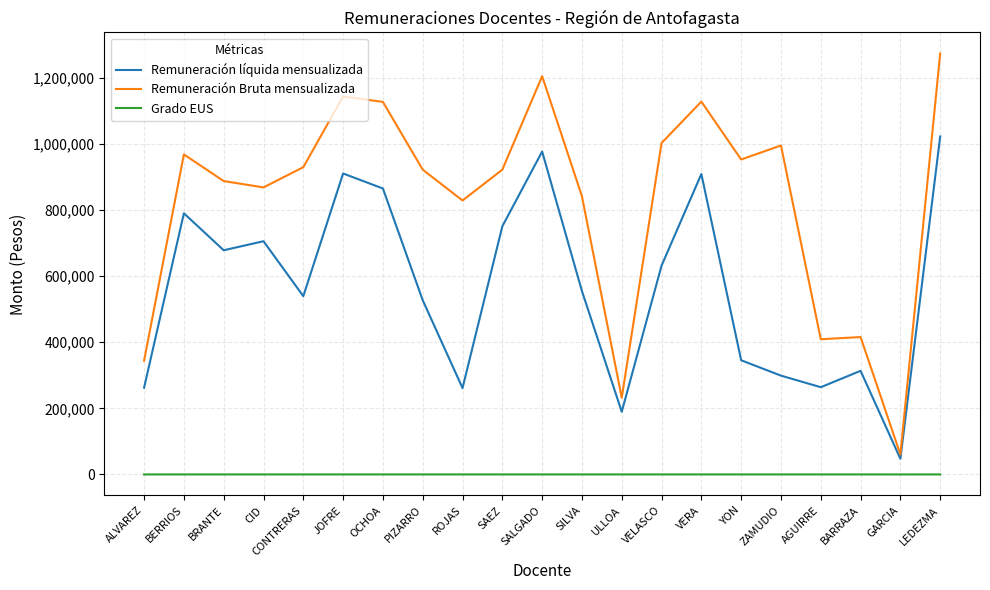

Which label corresponds to the largest value in the chart?

LEDEZMA